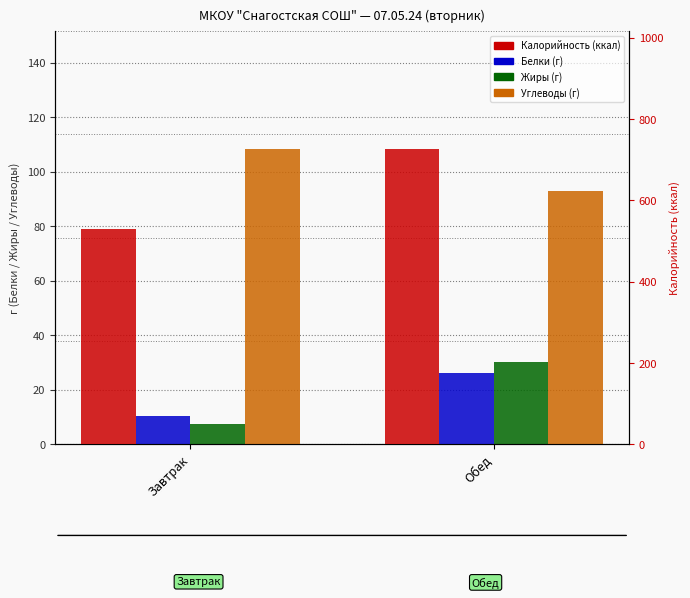

What is the difference between the highest and lowest values at Обед?

699.9